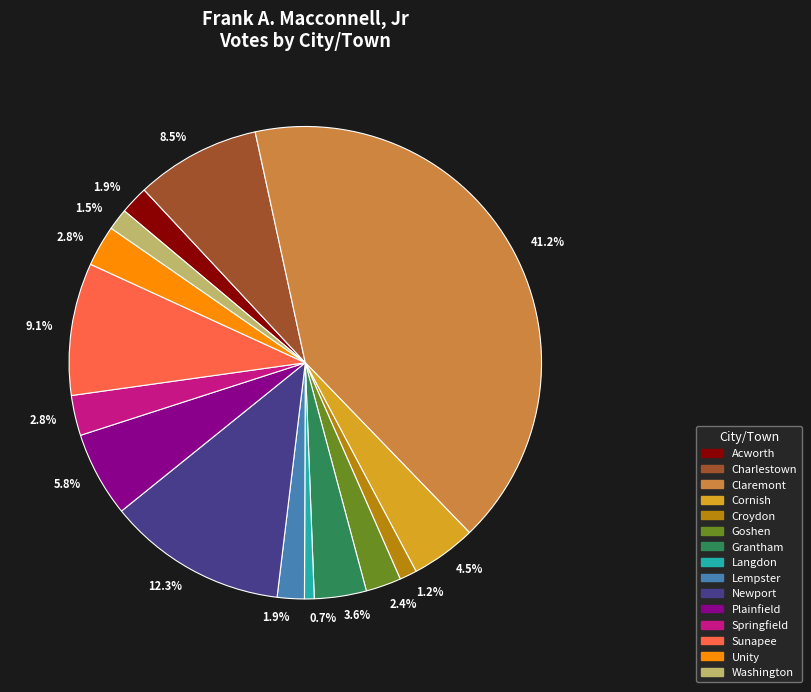

How many slices are in this pie chart?

15